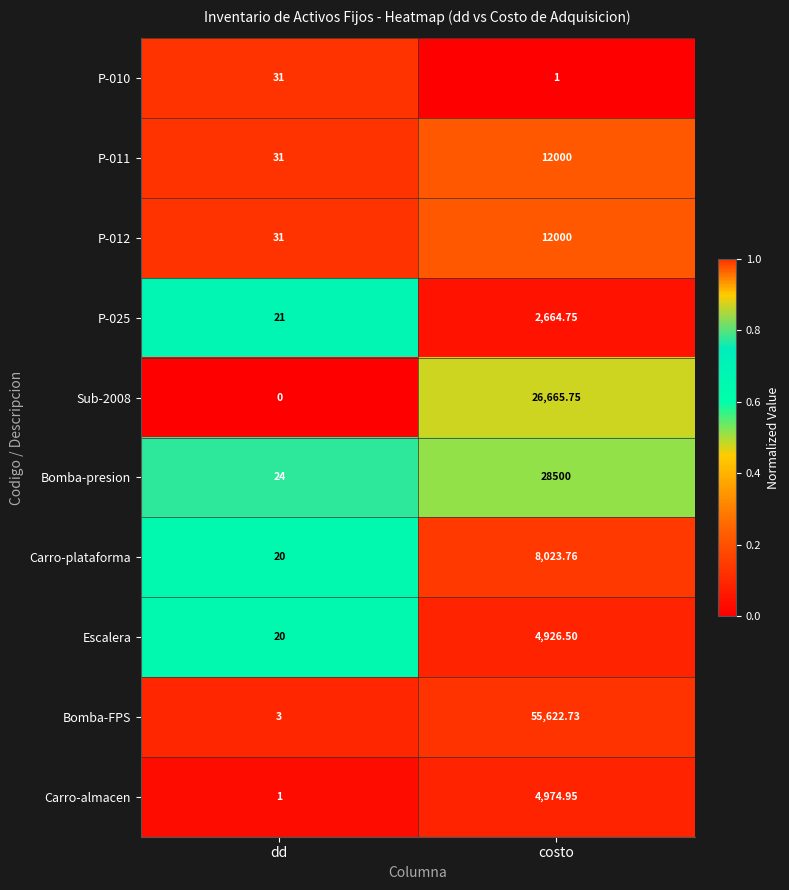

How many series are shown in this chart?

10